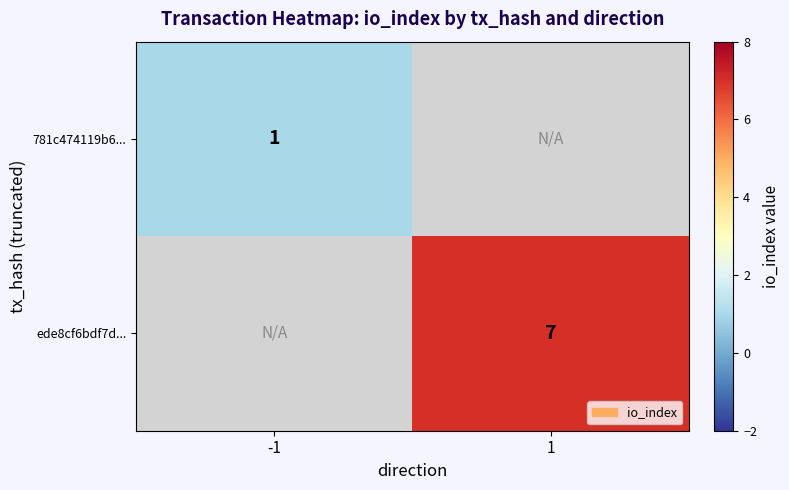

The value of ede8cf6bdf7d... at 1 is 10. True or false?

False